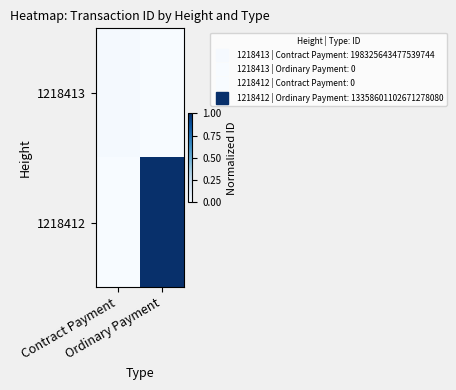

What is the maximum value shown in the chart?

1.0